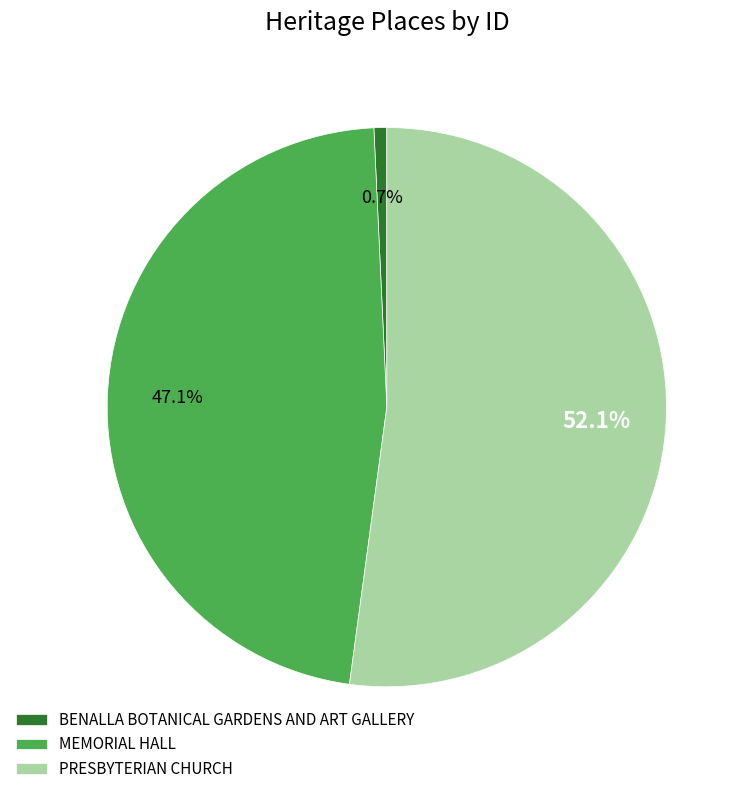

What percentage is NOT represented by BENALLA BOTANICAL GARDENS AND ART GALLERY?

99.3%